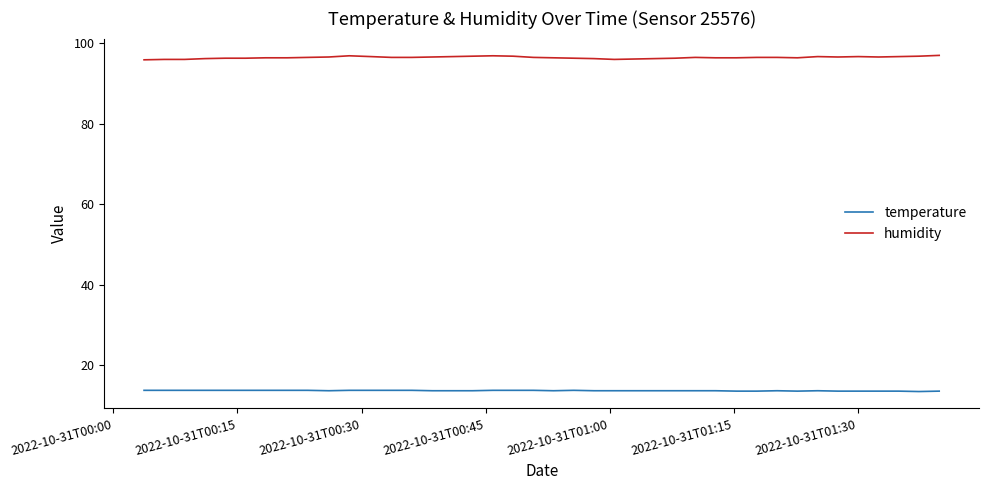

What is the maximum value shown in the chart?

96.9